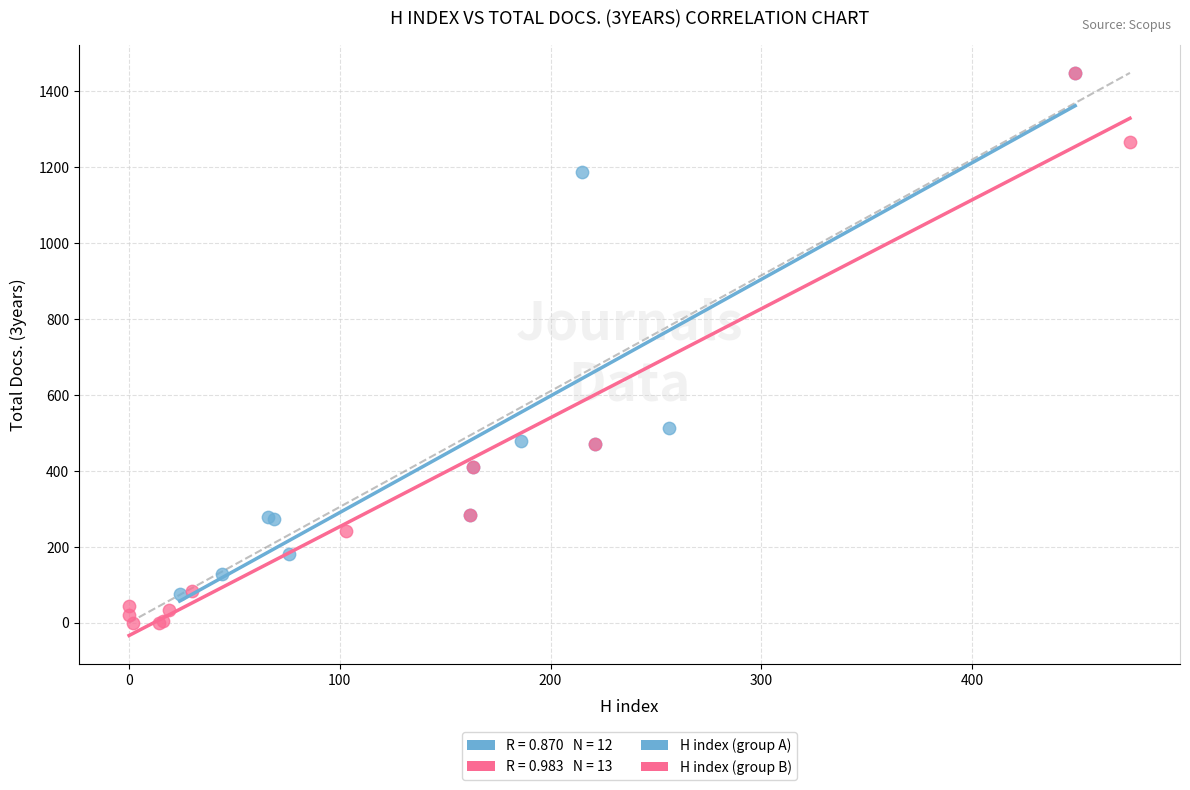

Which series reaches the minimum Y coordinate?

H index (group B)